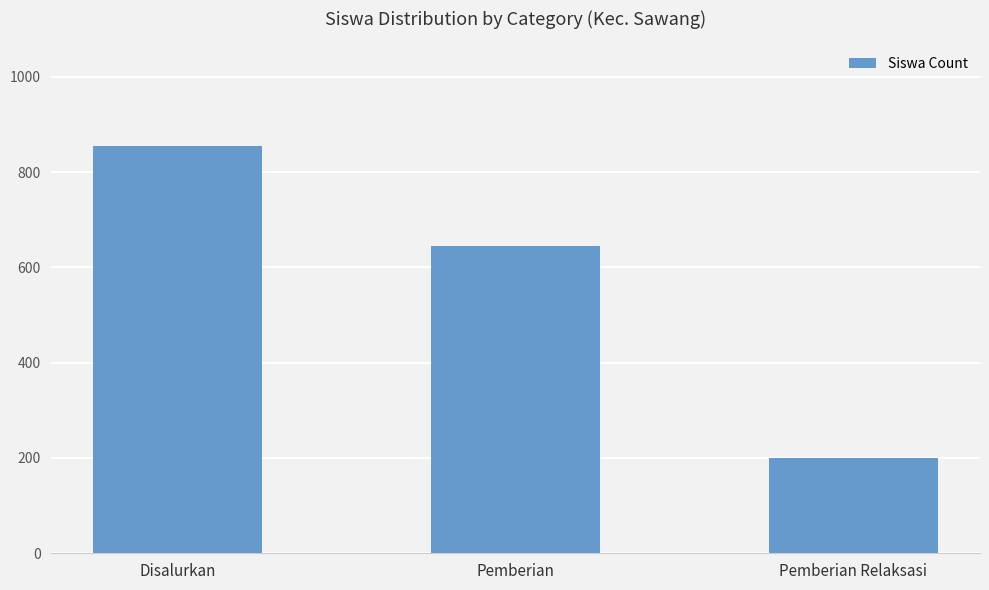

How many data points does each series have?

3